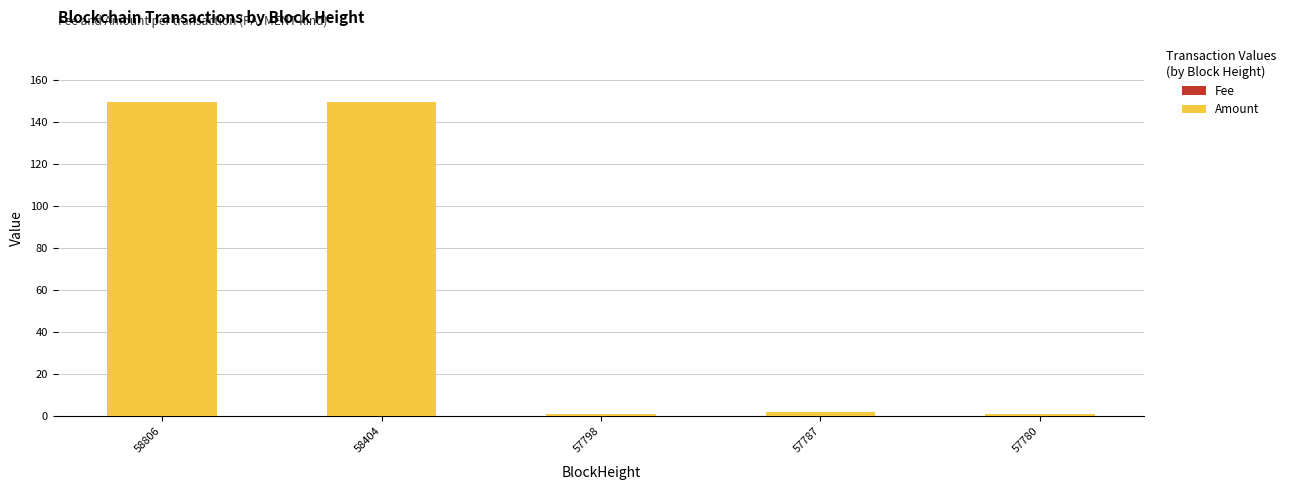

What is the sum of all Amount values?

302.8